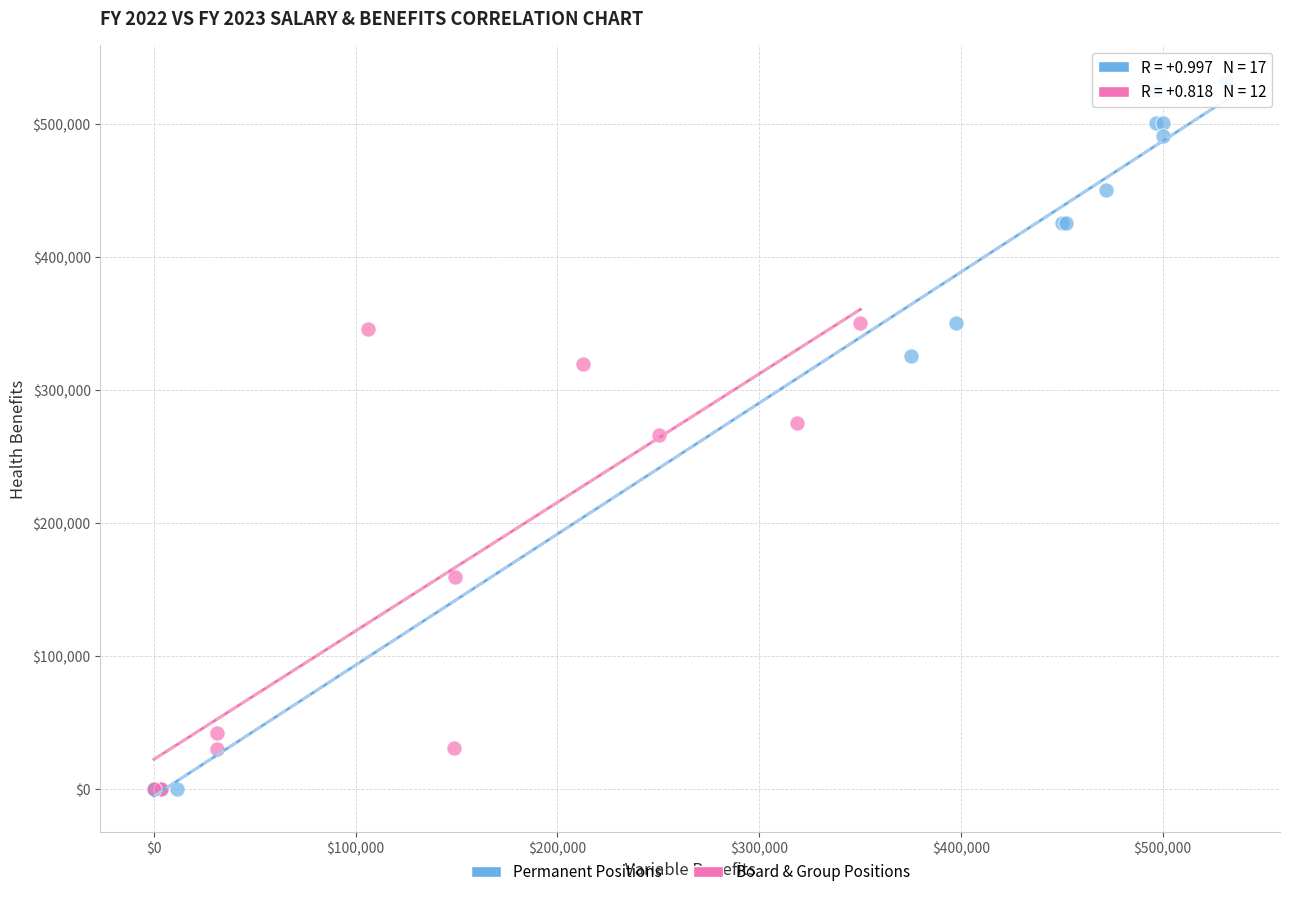

Which series contains the highest Y value?

Permanent Positions